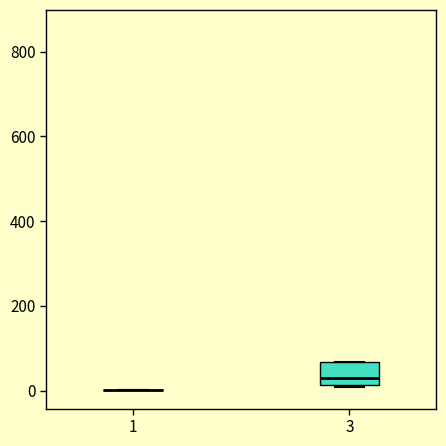

Comparing the boxes themselves (not the whiskers), which one is the tallest?

3